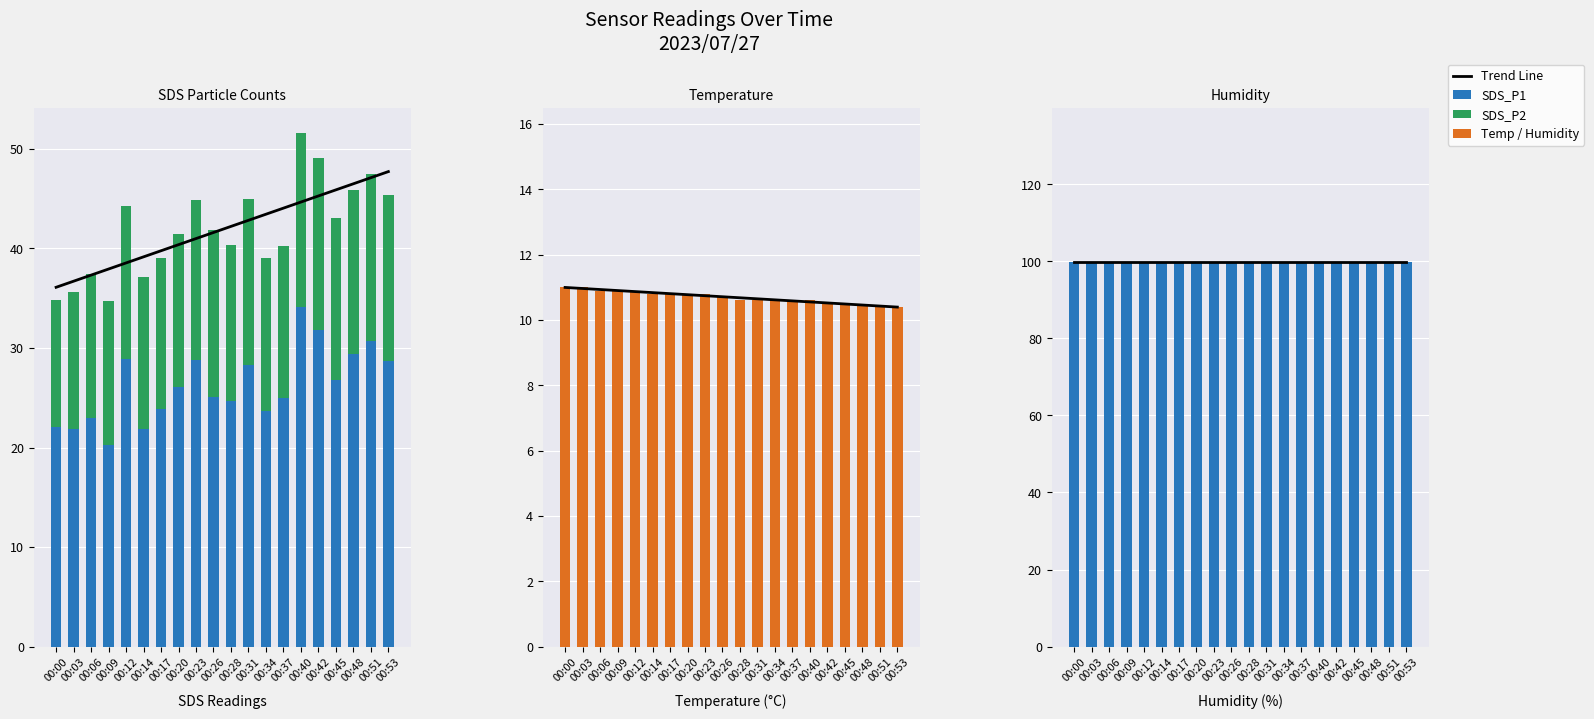

What is the minimum value shown in the chart?

10.4